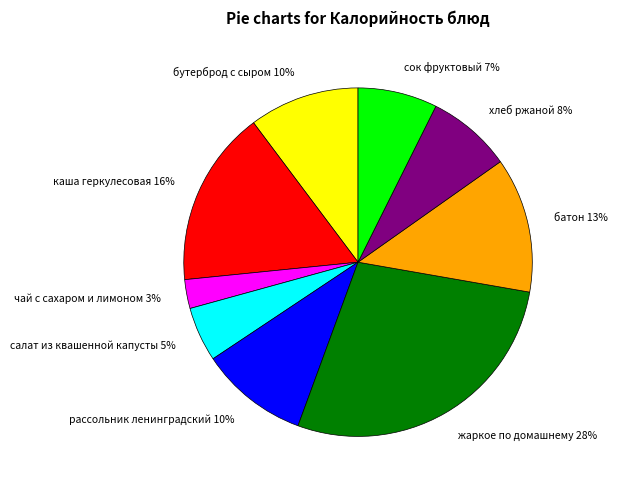

To the nearest percent, what is the difference between the бутерброд с сыром and каша геркулесовая slice percentages?

6%